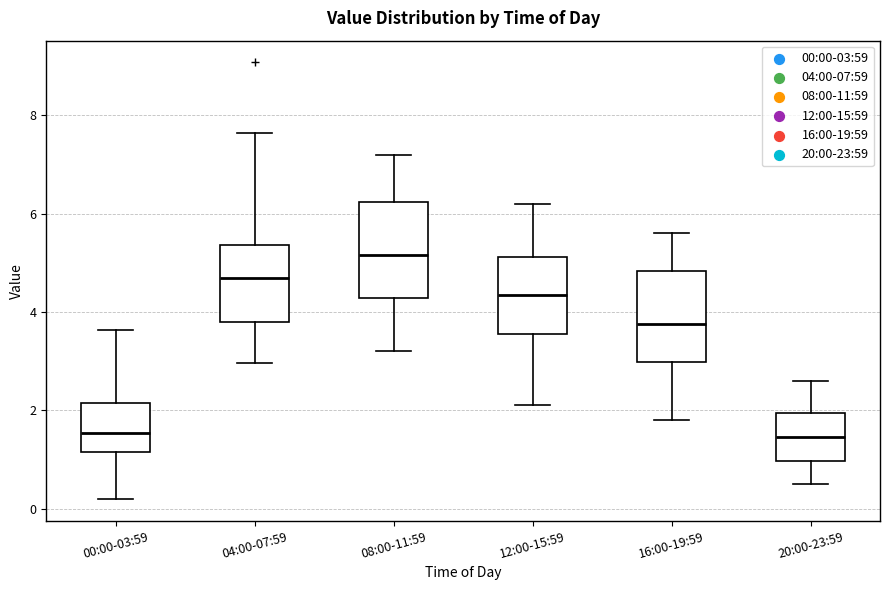

Reading left to right, transcribe this box plot: for each box, give where its median line is, the range the box spans, and where its two whiskers end, as read against the y-axis. The values are not printed on the chart, so give them approximately, as read against the axis.

00:00-03:59: median 1.6, box 1.2 to 2.2, whiskers 0.2 to 3.6
04:00-07:59: median 4.8, box 3.8 to 5.4, whiskers 3.0 to 7.6
08:00-11:59: median 5.2, box 4.2 to 6.2, whiskers 3.2 to 7.2
12:00-15:59: median 4.4, box 3.6 to 5.2, whiskers 2.2 to 6.2
16:00-19:59: median 3.8, box 3.0 to 4.8, whiskers 1.8 to 5.6
20:00-23:59: median 1.4, box 1.0 to 2.0, whiskers 0.6 to 2.6